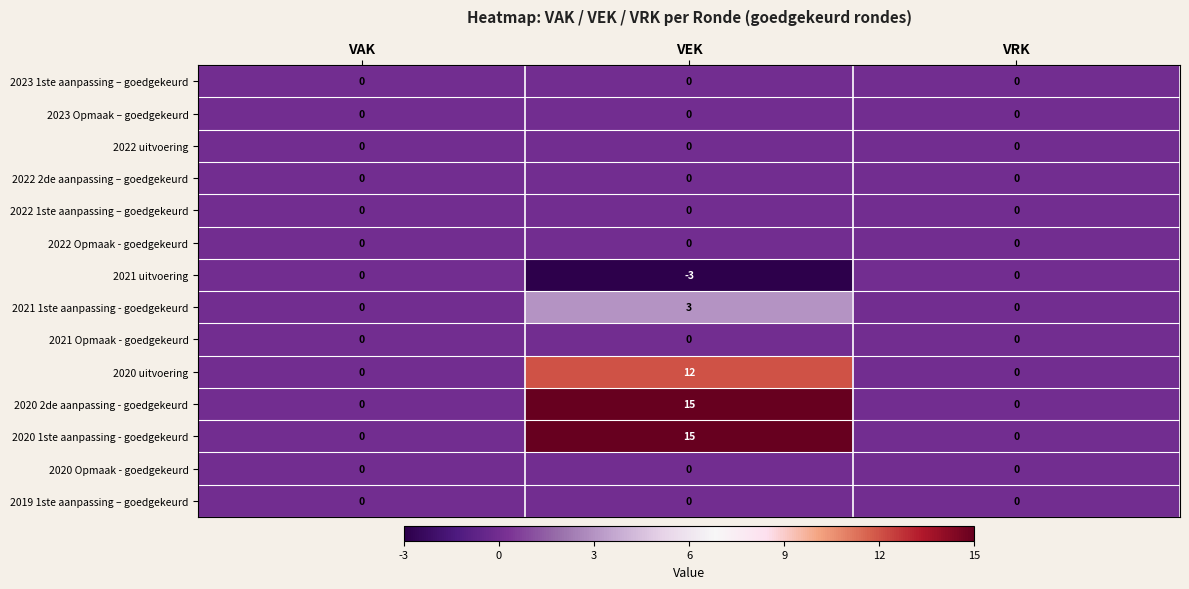

At which category does the chart reach its peak across all series?

VEK